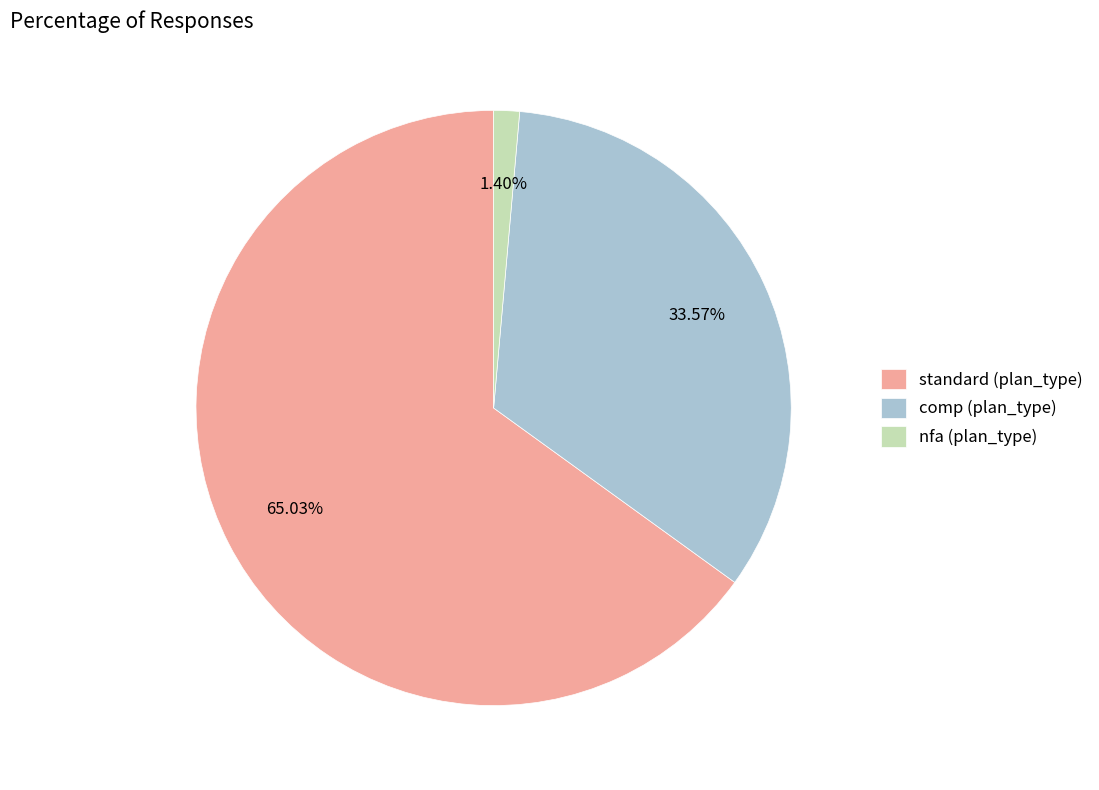

Do standard (plan_type) and nfa (plan_type) together represent more than half of the pie?

Yes